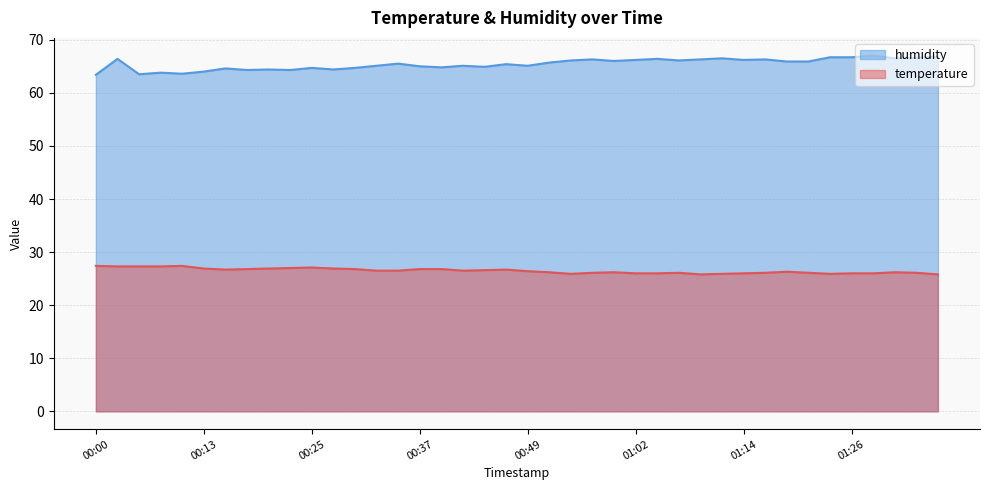

True or false: temperature and humidity intersect in this chart.

False